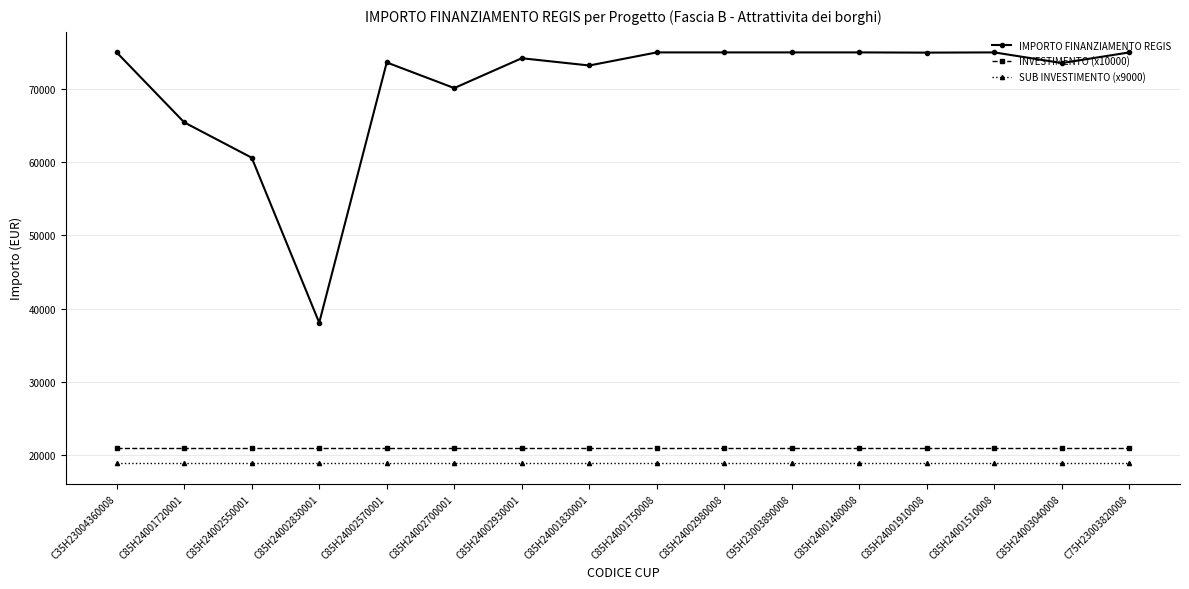

What is the total value across all series at C95H23003890008?

114900.0